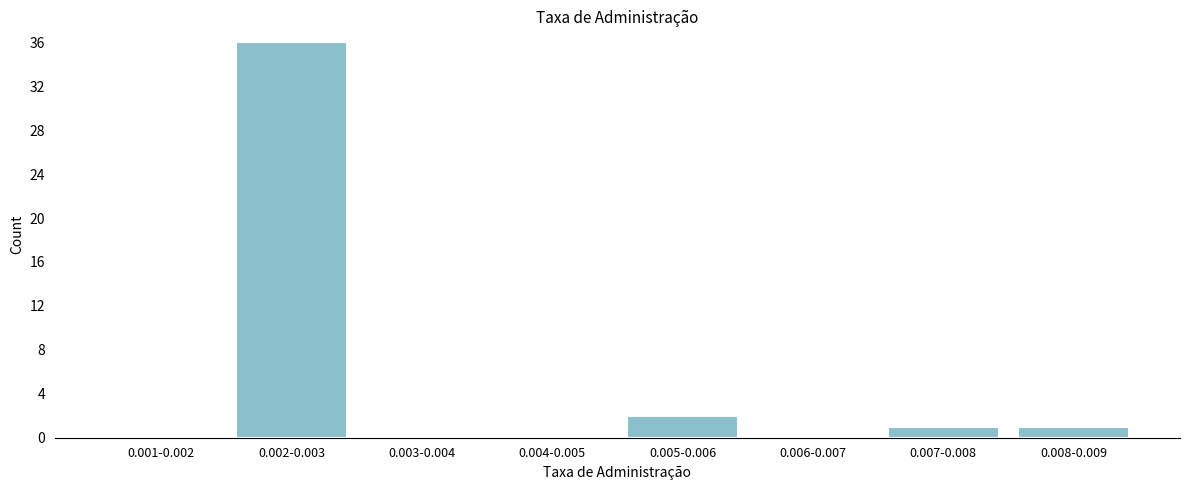

Reading left to right, what are all the values shown in this chart?

0.001-0.002=0	0.002-0.003=36	0.003-0.004=0	0.004-0.005=0	0.005-0.006=2	0.006-0.007=0	0.007-0.008=1	0.008-0.009=1